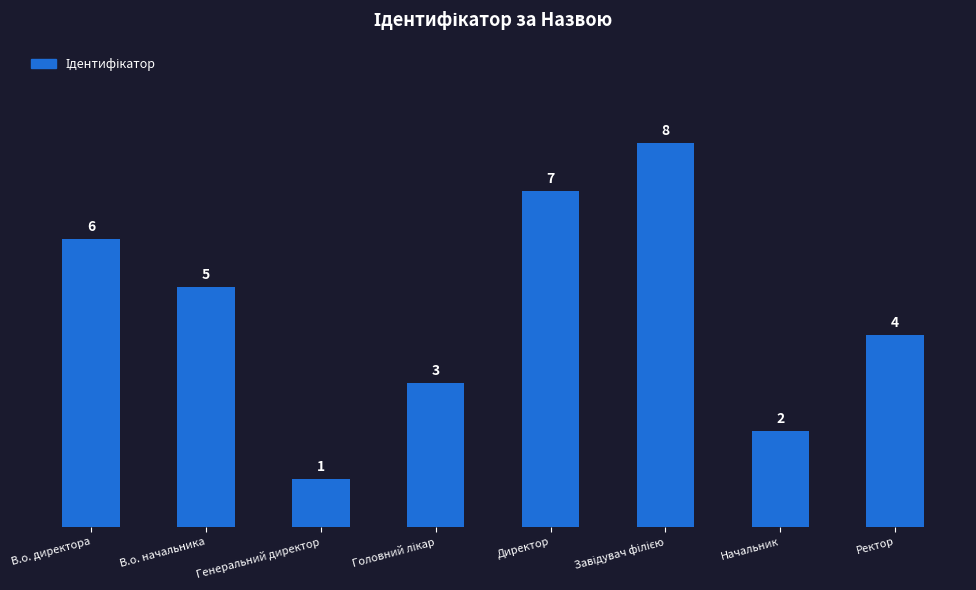

Reading right to left, list all the values displayed in this chart.

4	2	8	7	3	1	5	6